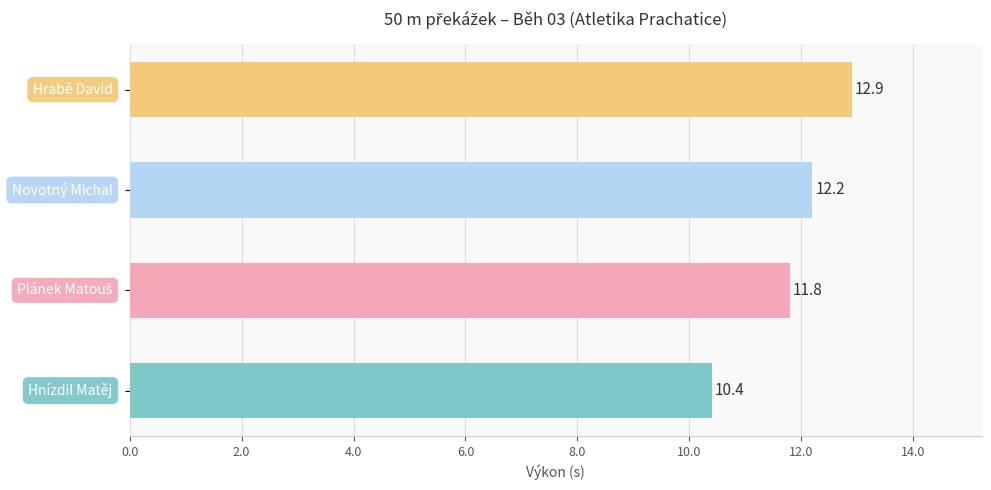

What is the sum of all values?

47.3